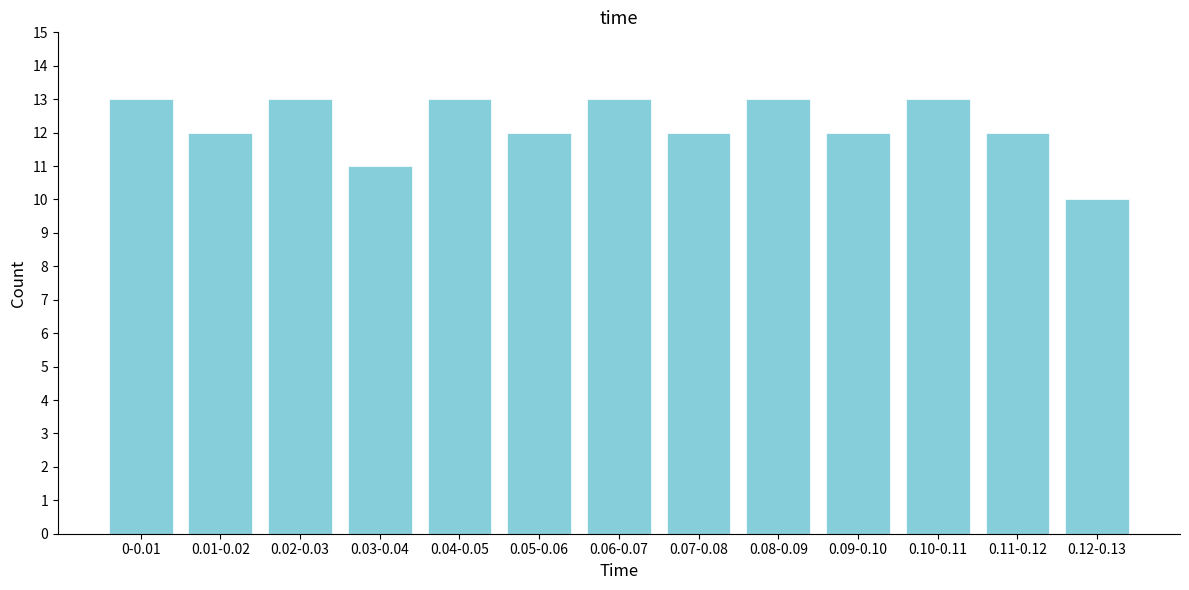

Reading right to left, transcribe all the data shown in this chart.

0.12-0.13=10	0.11-0.12=12	0.10-0.11=13	0.09-0.10=12	0.08-0.09=13	0.07-0.08=12	0.06-0.07=13	0.05-0.06=12	0.04-0.05=13	0.03-0.04=11	0.02-0.03=13	0.01-0.02=12	0-0.01=13